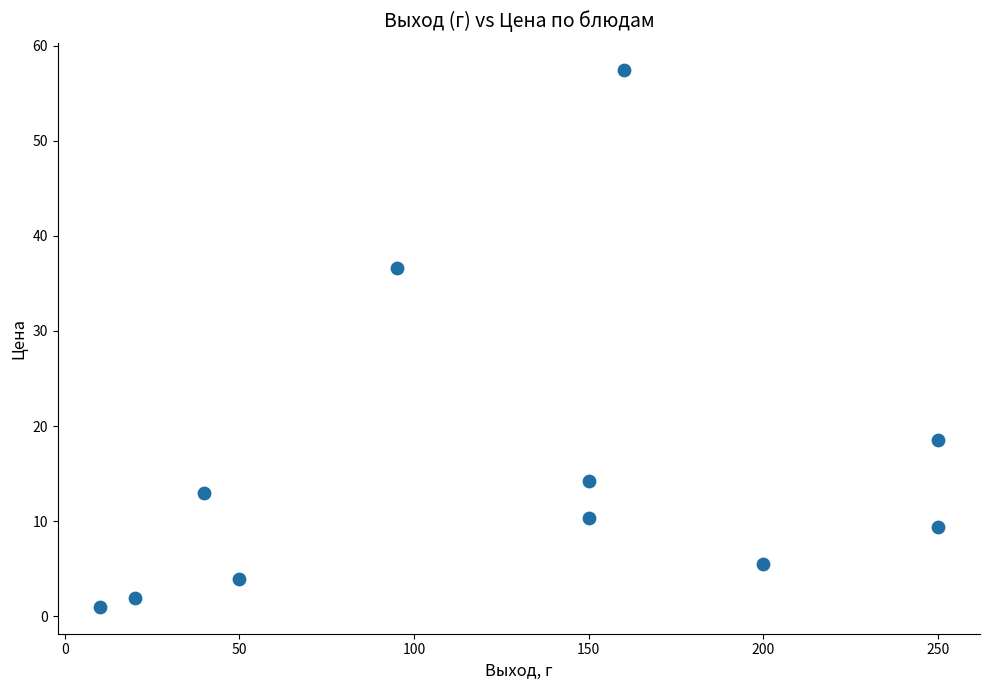

What Y value in the scatter plot is closest to 29?

36.6